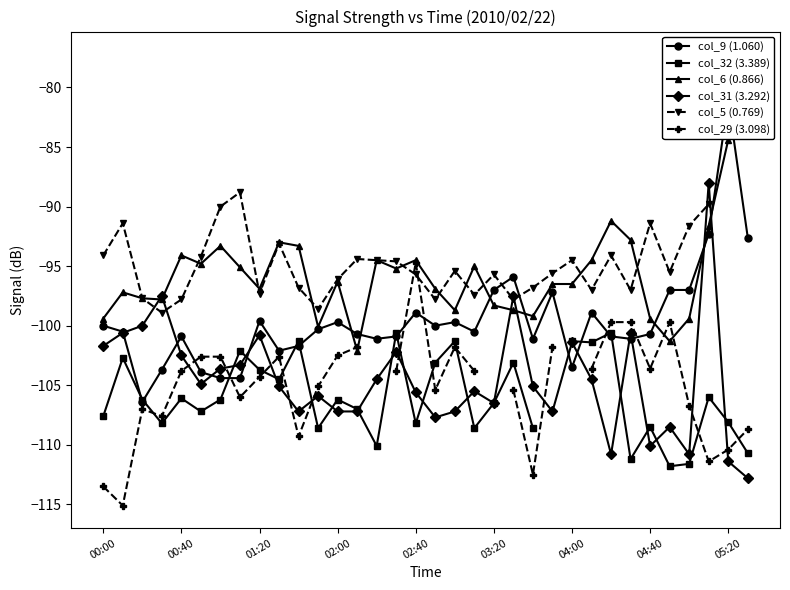

What is the highest value of the col_31 (3.292) series?

-88.0